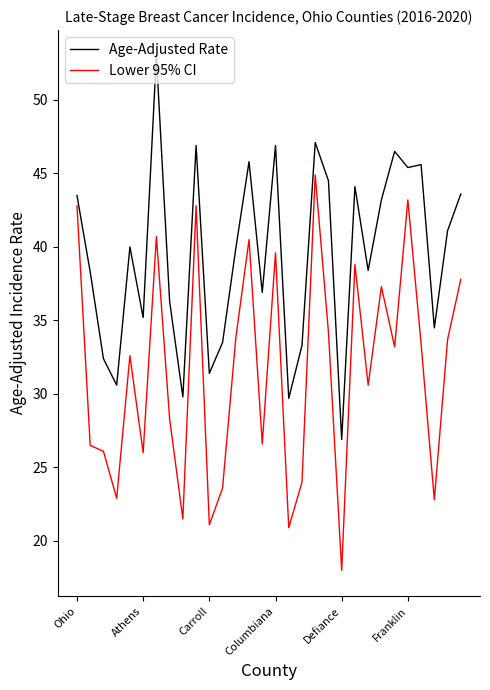

List the series in order of their peak value, highest first.

Age-Adjusted Rate, Lower 95% CI